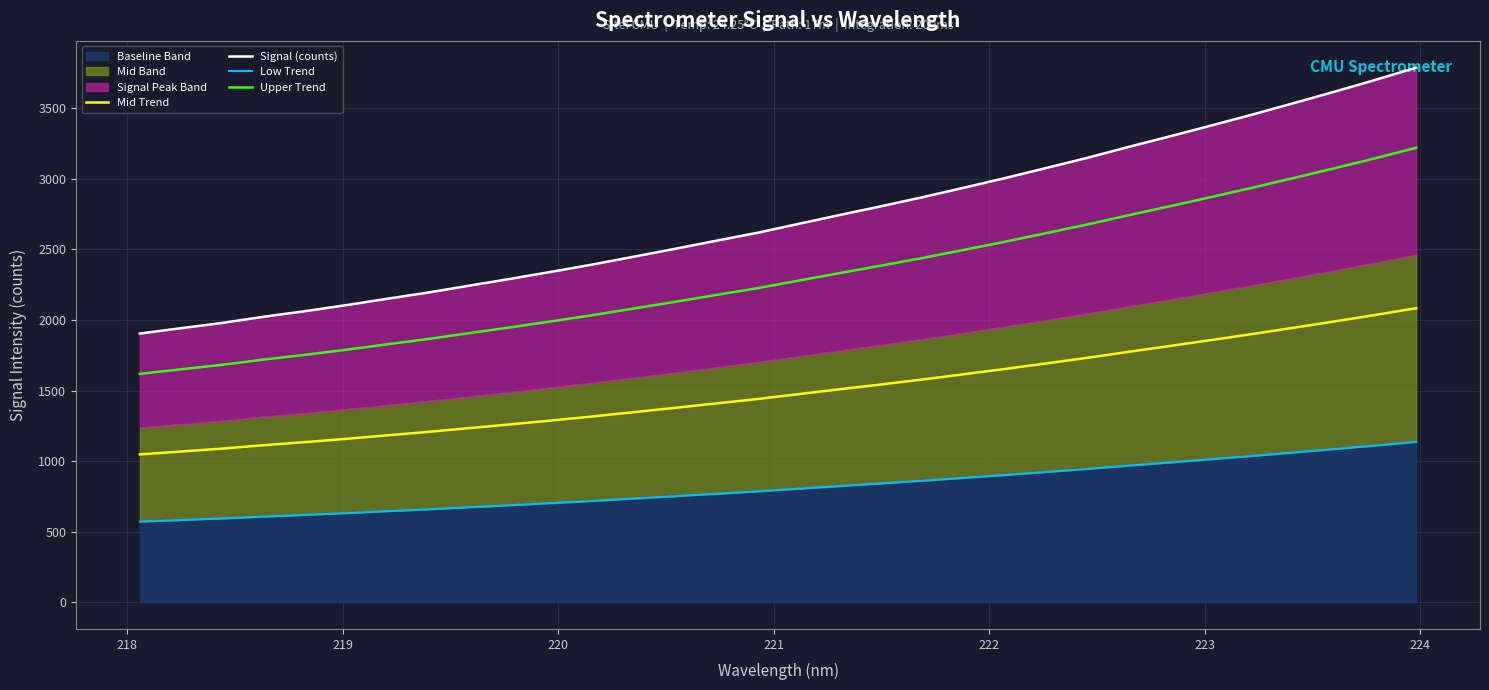

What is the difference between the second highest and minimum values in the Low Trend series?

539.1